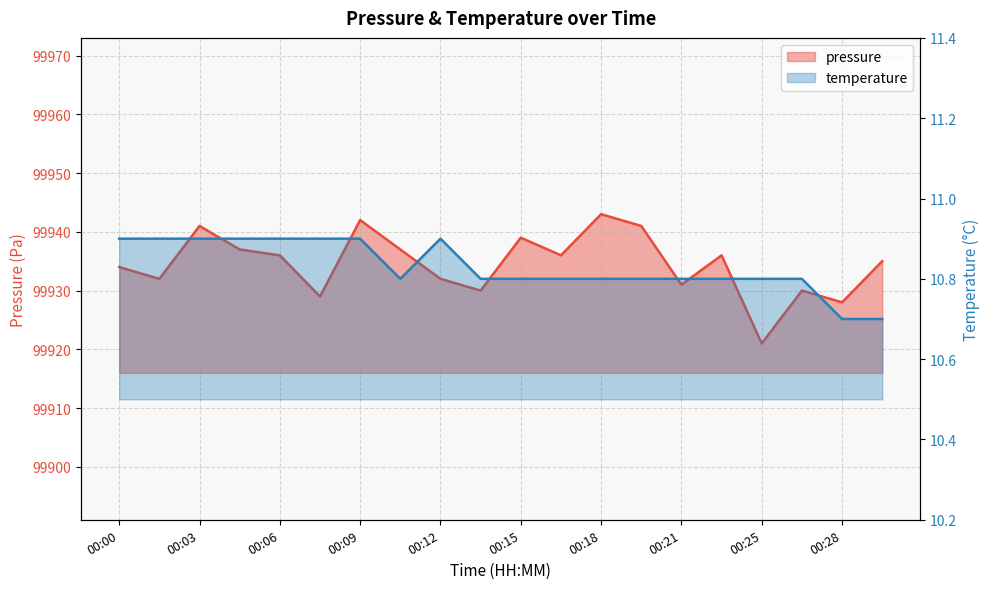

Which category has the highest value across all series?

00:18